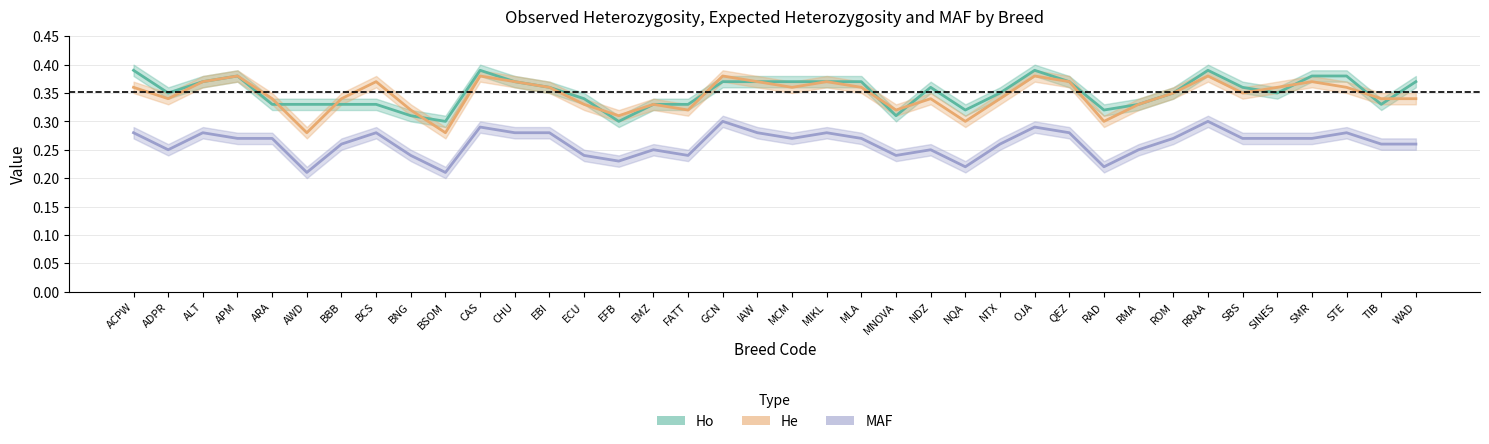

At which category does Ho reach its first local valley?

ADPR